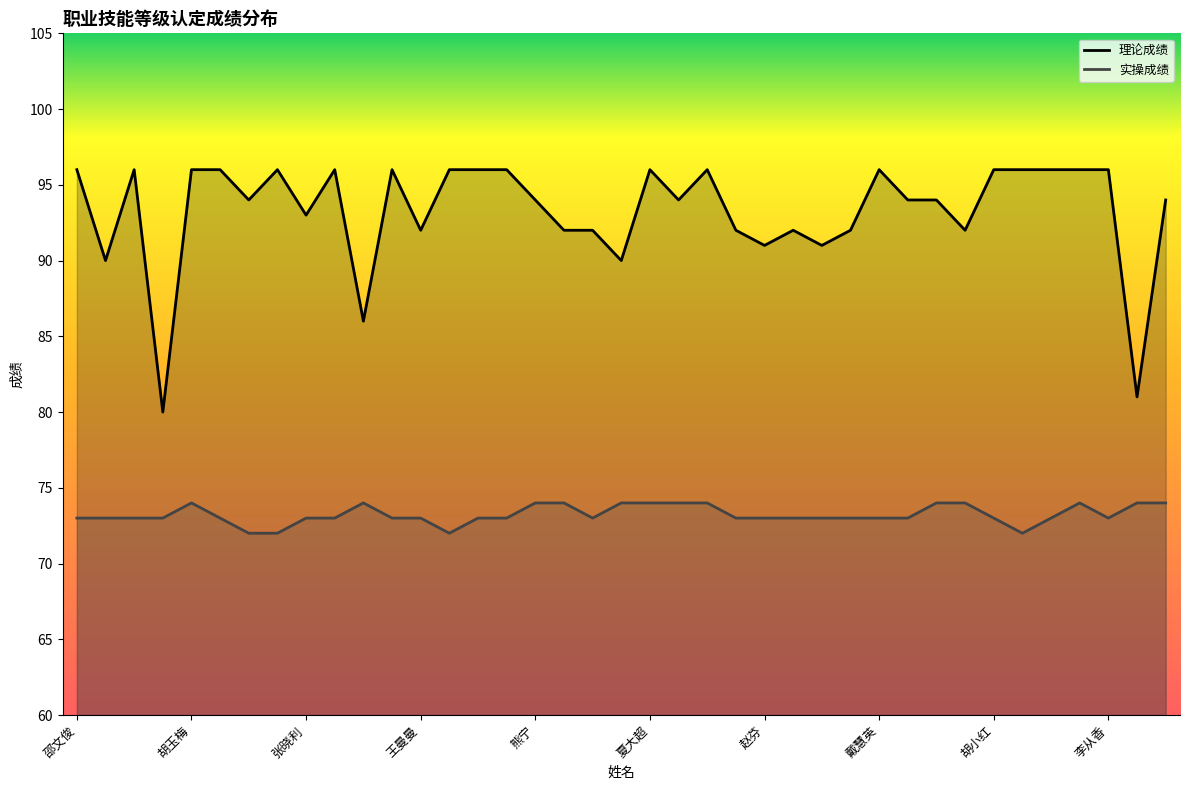

Reading left to right, extract all data points from this chart.

理论成绩: 邵文俊=96	胡家新=90	江梦云=96	李明丽=80	胡玉梅=96	吴凤云=96	汪健康=94	张琳琳=96	张晓利=93	吴孟奇=96	王颖丽=86	李雅丽=96	王曼曼=92	吴雅琦=96	陈媛=96	张红妹=96	熊宁=94	张长飞=92	张东昌=92	朱小龙=90	夏大超=96	梁玲芳=94	陈永飞=96	张慧敏=92	赵芬=91	熊作兰=92	高爱=91	潘雅燕=92	戴慧英=96	程双飞=94	倪恩林=94	黄荣=92	胡小红=96	汪春花=96	张丽丽=96	杨楠=96	李从香=96	姜浩=81	高述健=94
实操成绩: 邵文俊=73	胡家新=73	江梦云=73	李明丽=73	胡玉梅=74	吴凤云=73	汪健康=72	张琳琳=72	张晓利=73	吴孟奇=73	王颖丽=74	李雅丽=73	王曼曼=73	吴雅琦=72	陈媛=73	张红妹=73	熊宁=74	张长飞=74	张东昌=73	朱小龙=74	夏大超=74	梁玲芳=74	陈永飞=74	张慧敏=73	赵芬=73	熊作兰=73	高爱=73	潘雅燕=73	戴慧英=73	程双飞=73	倪恩林=74	黄荣=74	胡小红=73	汪春花=72	张丽丽=73	杨楠=74	李从香=73	姜浩=74	高述健=74